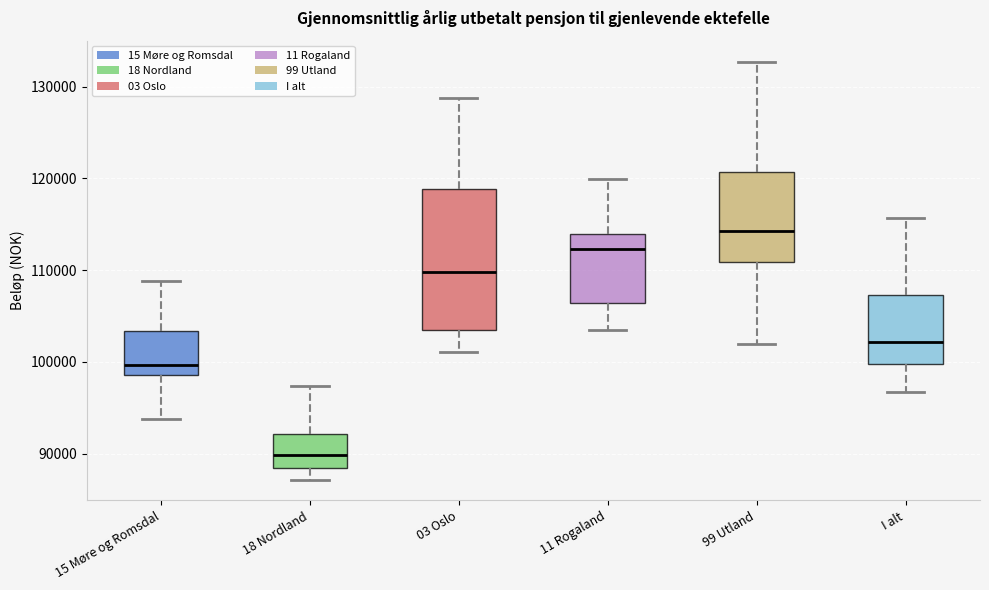

Which box has the lowest median line?

18 Nordland